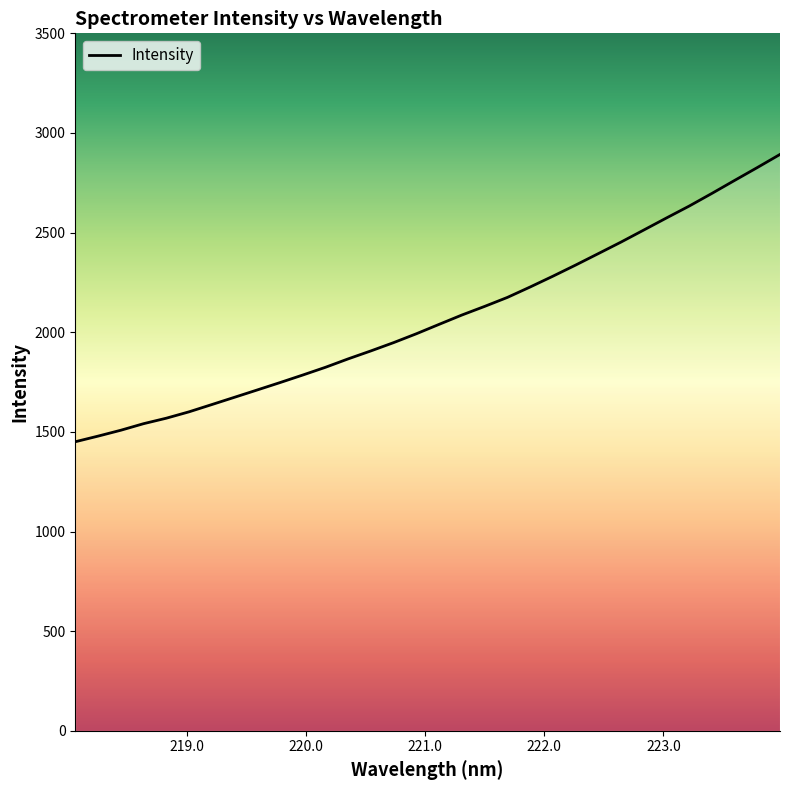

Count the number of values greater than 2039.

16